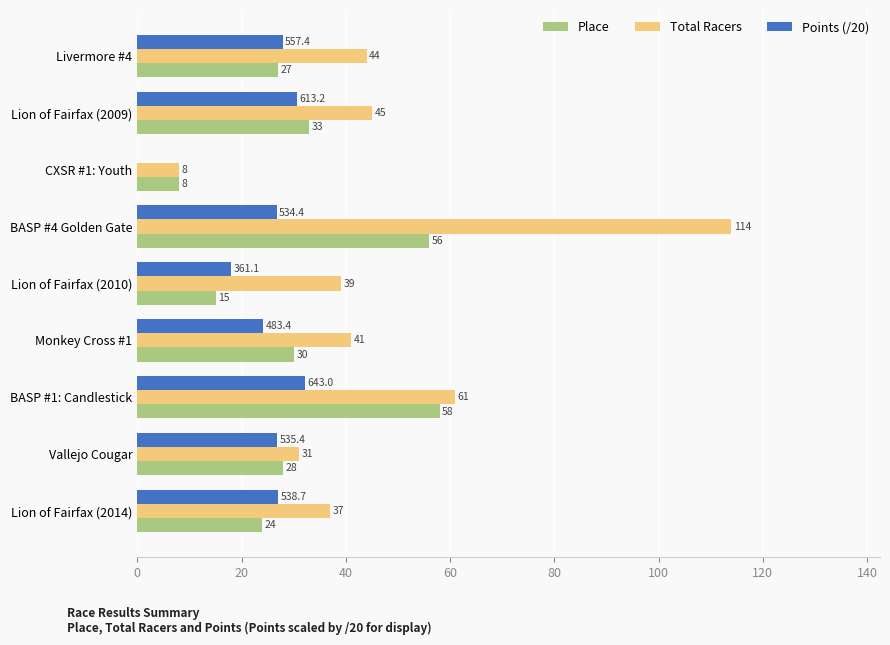

Which category has the highest value across all series?

BASP #4 Golden Gate